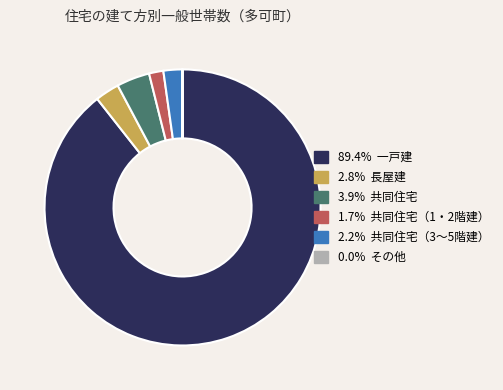

Is there any slice that represents more than half of the pie?

Yes